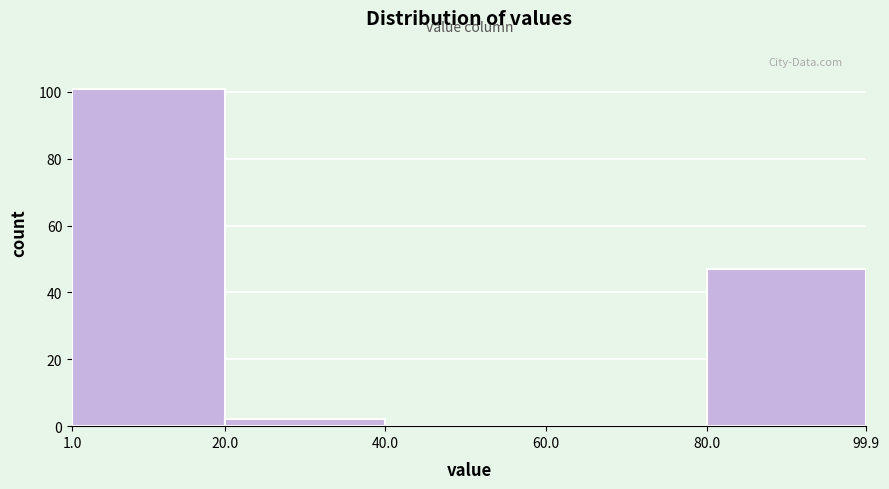

What is the height of the bar covering 20.0 to 40.0 on the x-axis? The values are not printed on the chart, so give them approximately, as read against the axis.

2